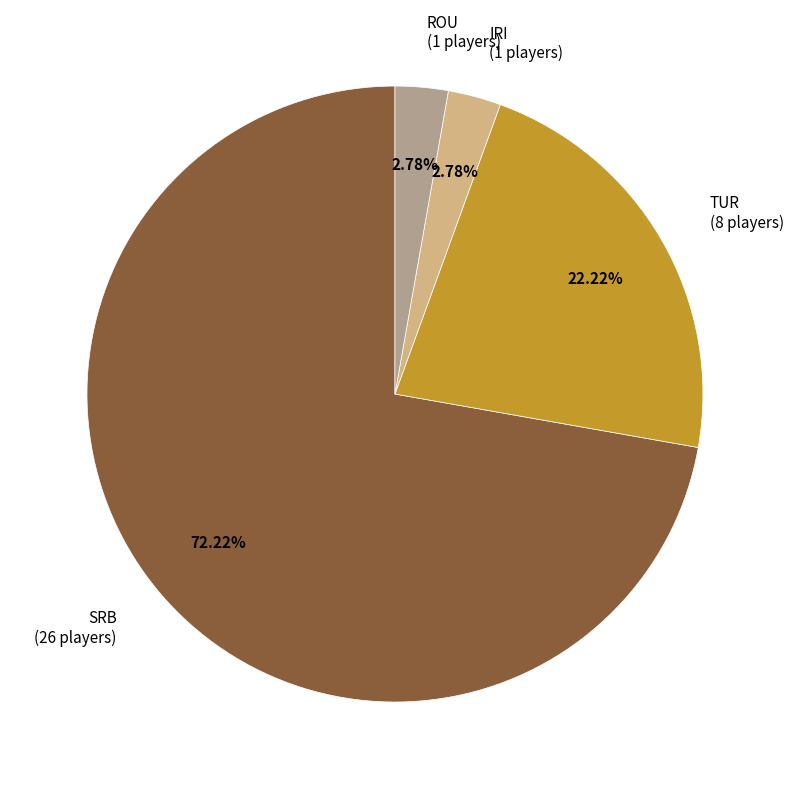

To the nearest percent, what percentage of the pie is SRB?

72%